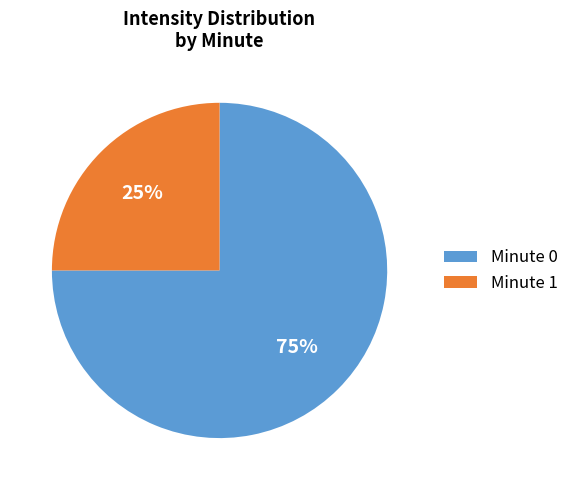

To the nearest percent, what is the difference between the largest and smallest slice percentages?

50%